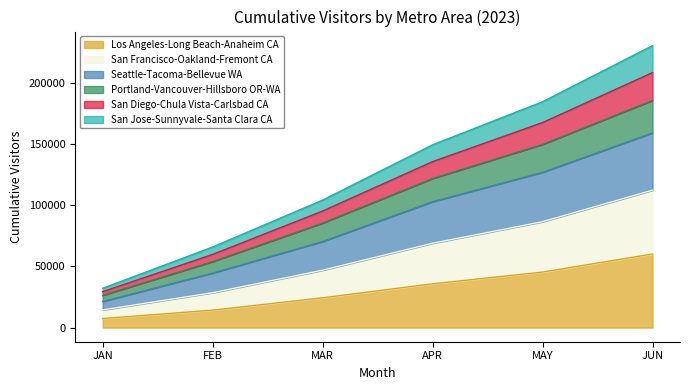

Which category has the lowest value in the Los Angeles-Long Beach-Anaheim CA series?

JAN